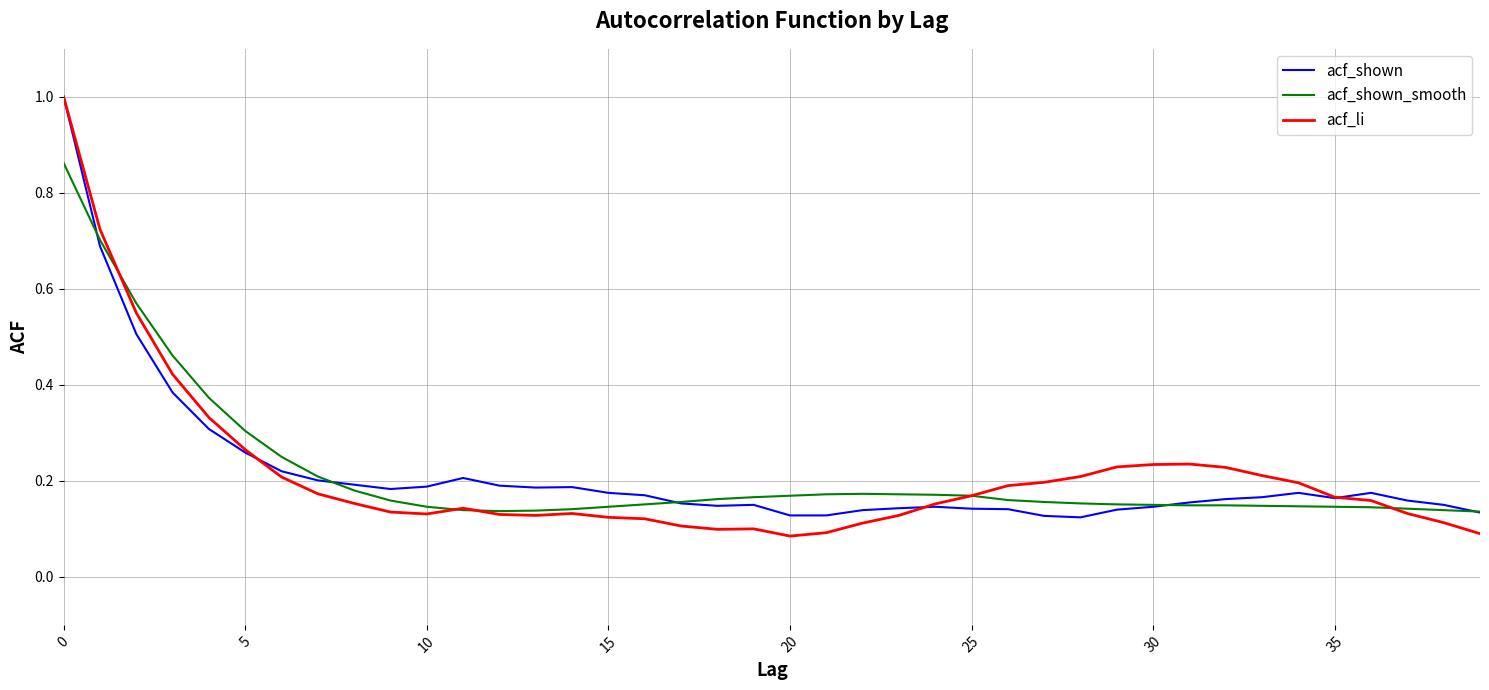

What is the maximum value shown in the chart?

1.0